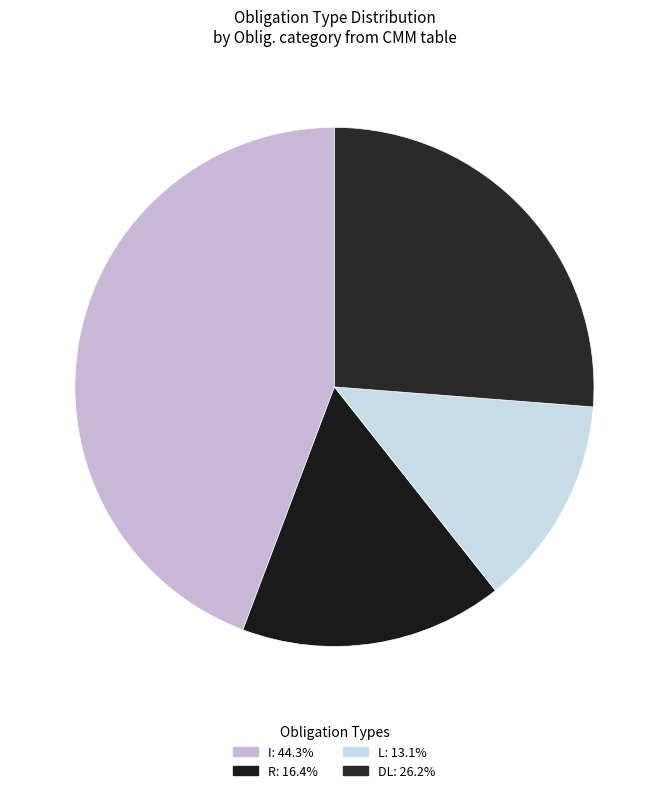

Is it true that I is 44% of the pie?

True